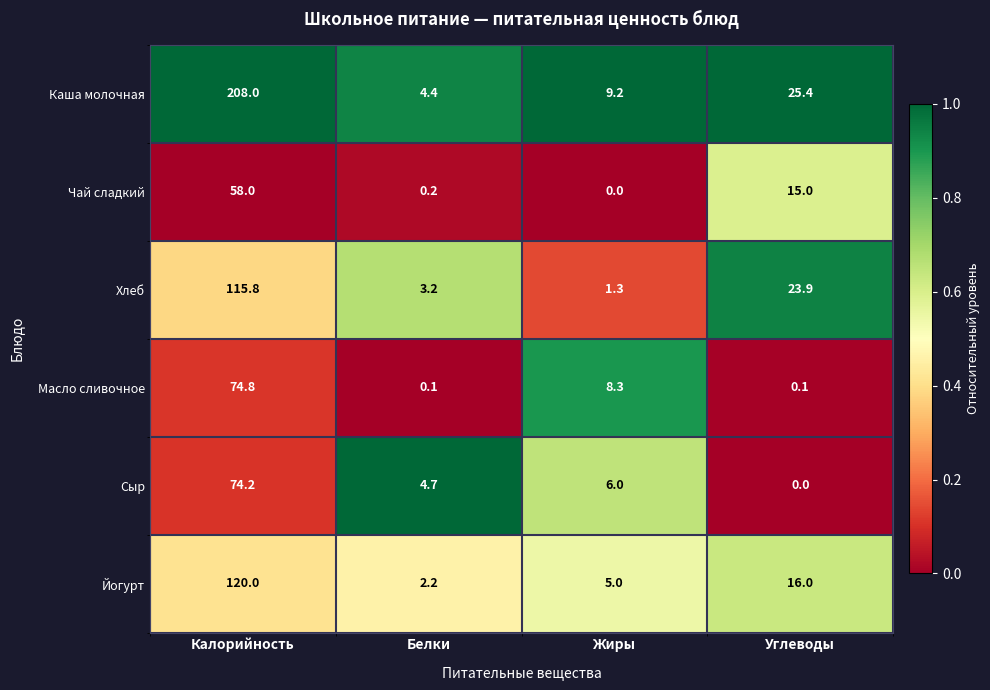

What is the sum of the Чай сладкий values at Калорийность and Жиры?

58.0